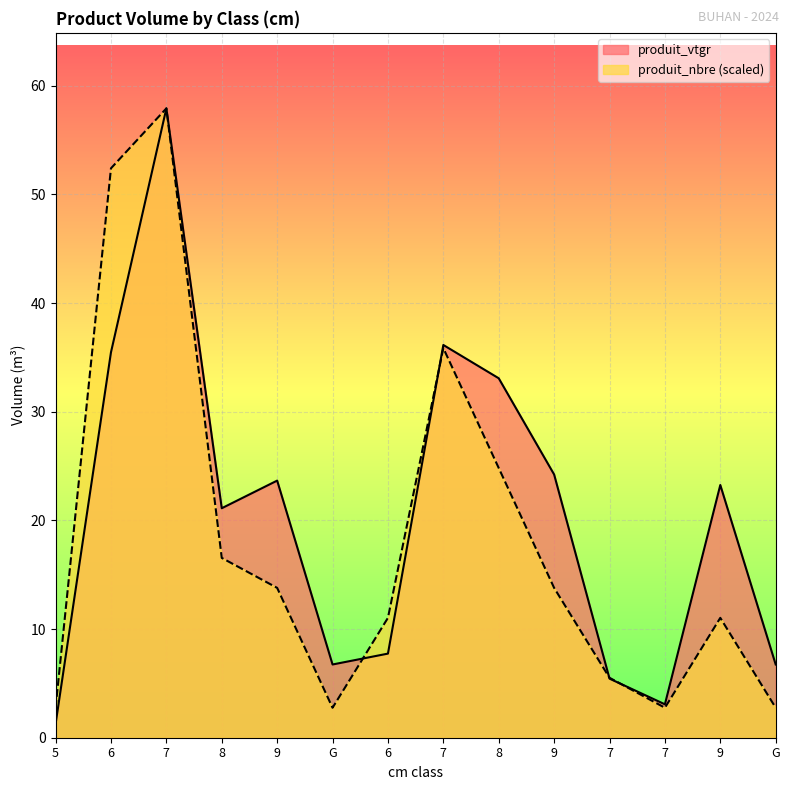

What is the label of the 9th point from the left?

8